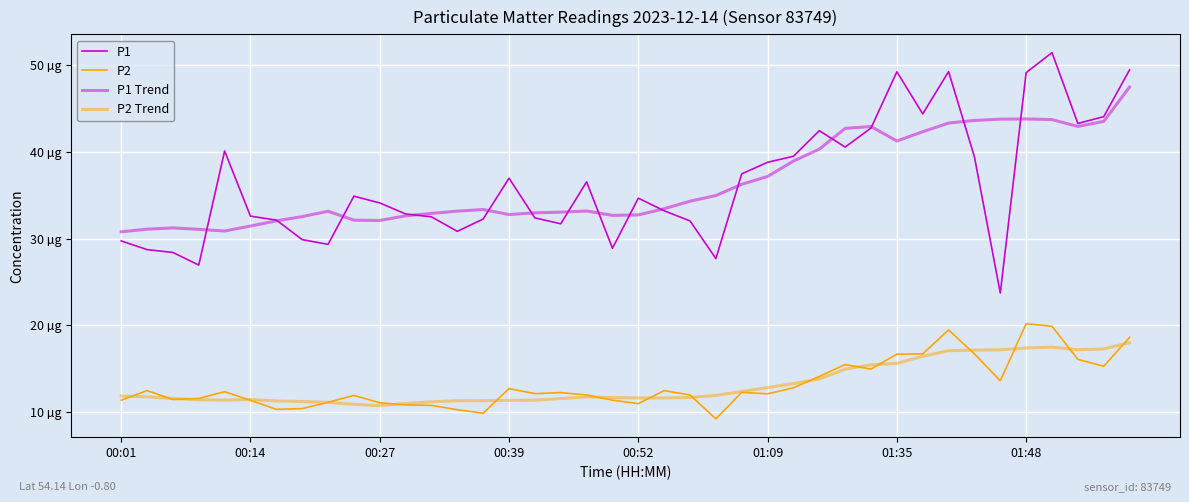

Reading right to left, extract all data points from this chart.

P1: 49.4	44.0	43.2	51.4	49.1	23.7	39.4	49.2	44.4	49.2	42.7	40.5	42.4	39.5	38.8	37.5	27.7	32.0	33.2	34.6	28.9	36.5	31.7	32.4	37.0	32.2	30.8	32.5	32.8	34.1	34.9	29.3	29.9	32.1	32.6	40.1	26.9	28.4	28.7	29.7
P2: 18.6	15.3	16.1	19.9	20.2	13.6	16.7	19.5	16.7	16.7	15.0	15.5	14.1	12.8	12.1	12.3	9.2	12.0	12.5	11.0	11.4	12.0	12.3	12.2	12.7	9.9	10.3	10.8	10.8	11.1	11.9	11.2	10.4	10.3	11.4	12.4	11.6	11.5	12.5	11.4
P1 Trend: 47.4	43.5	42.9	43.7	43.8	43.7	43.6	43.3	42.3	41.2	42.9	42.7	40.3	38.9	37.1	36.2	35.0	34.3	33.4	32.7	32.7	33.2	33.0	33.0	32.8	33.3	33.2	32.9	32.6	32.1	32.1	33.1	32.5	32.0	31.4	30.9	31.1	31.2	31.1	30.8
P2 Trend: 18.0	17.3	17.2	17.5	17.4	17.2	17.2	17.1	16.5	15.6	15.5	15.0	13.8	13.3	12.8	12.4	11.9	11.7	11.6	11.7	11.7	11.8	11.6	11.4	11.4	11.3	11.3	11.2	11.0	10.8	10.9	11.2	11.2	11.3	11.5	11.4	11.4	11.6	11.8	11.9